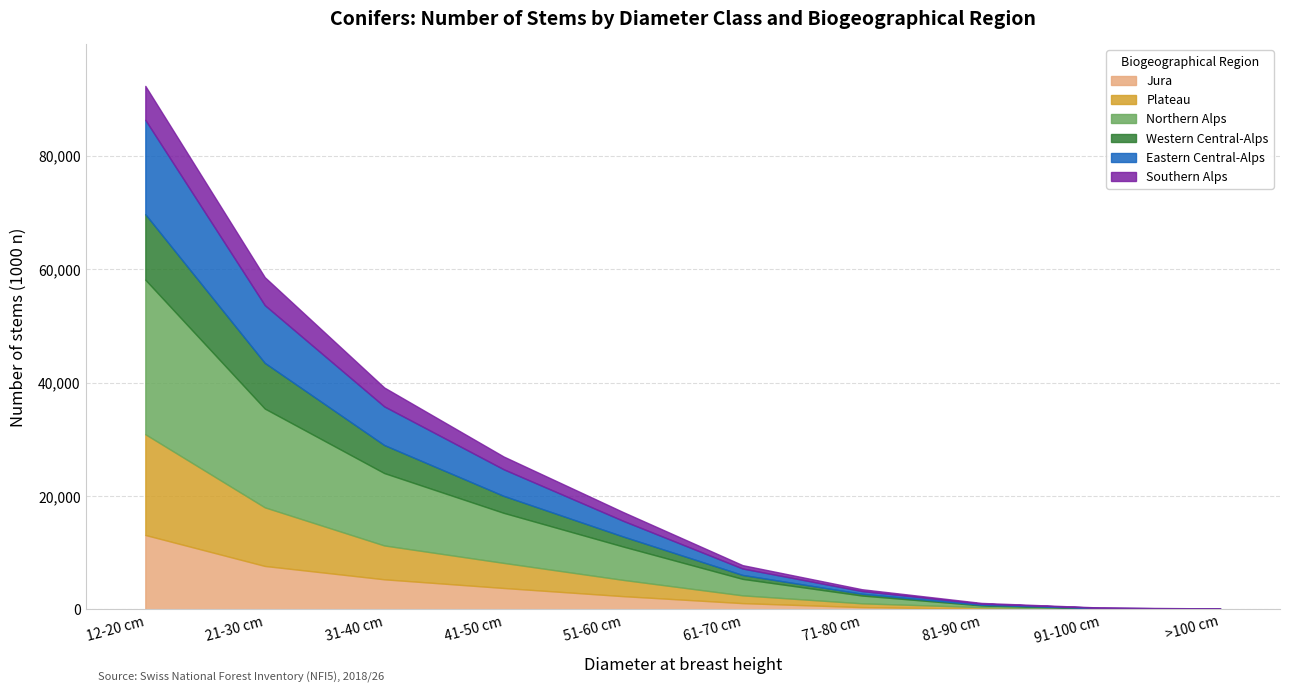

Rank the categories by Jura value from lowest to highest.

>100 cm, 91-100 cm, 81-90 cm, 71-80 cm, 61-70 cm, 51-60 cm, 41-50 cm, 31-40 cm, 21-30 cm, 12-20 cm